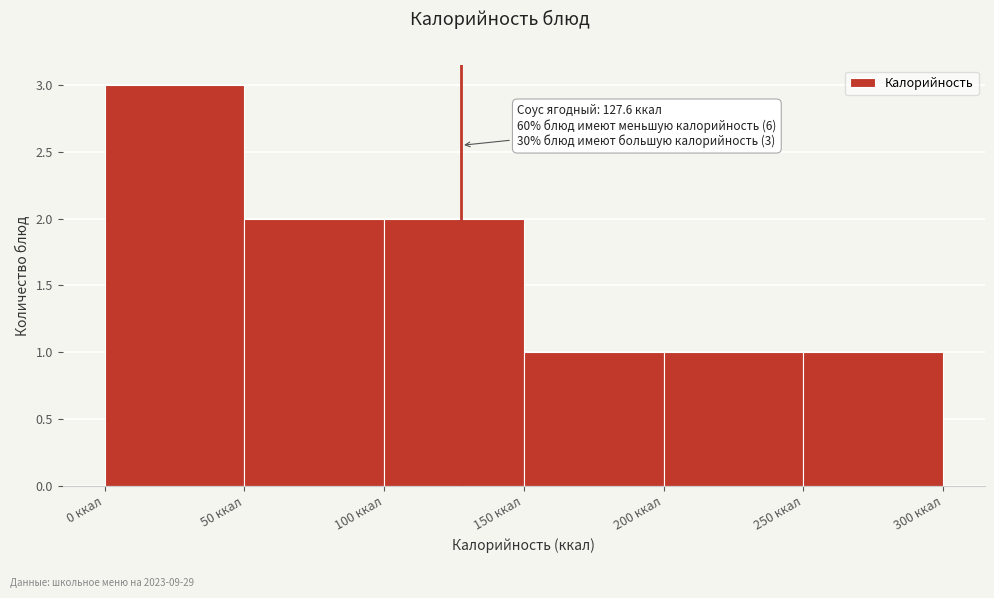

Over which range of the x-axis is the bar tallest?

0 to 50